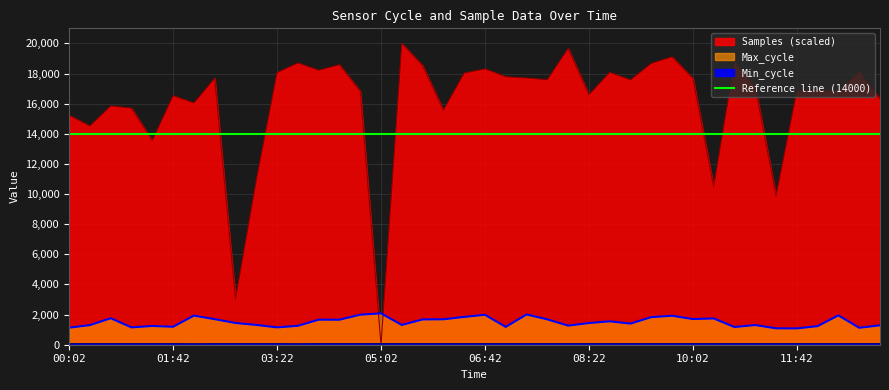

At how many categories does at least one series exceed 11333?

35